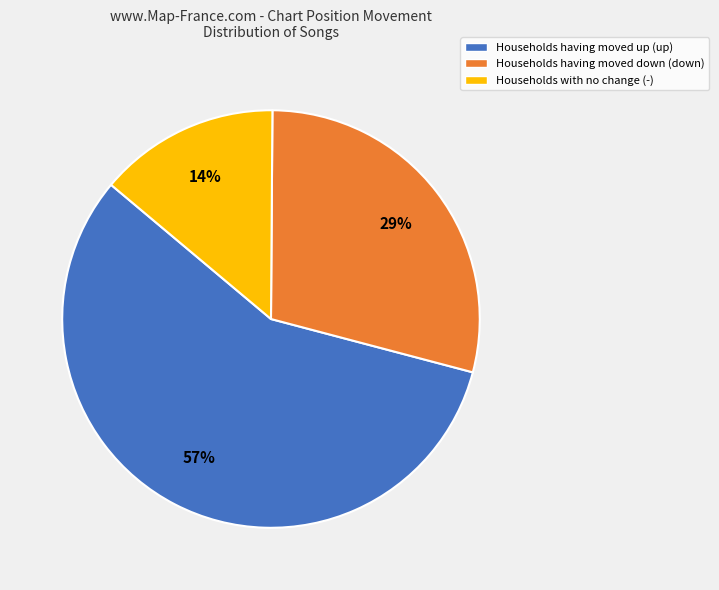

Is there a majority slice in this chart?

Yes